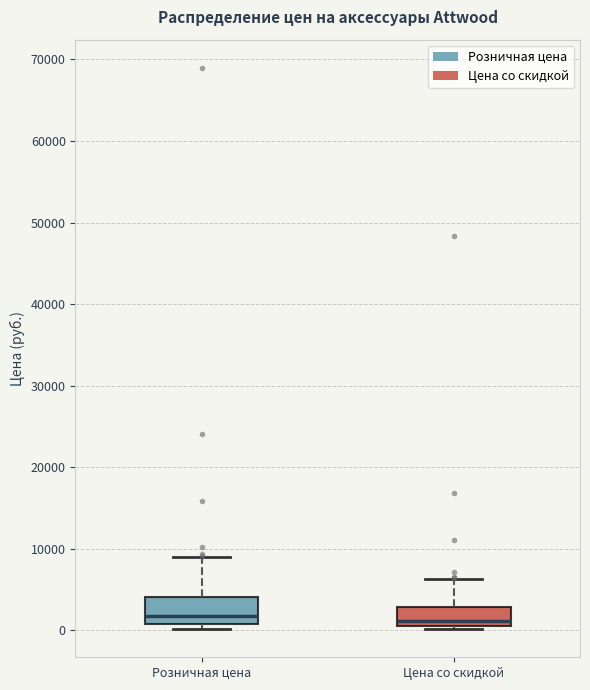

Reading left to right, read every box against the y-axis: the position of its median line, the range the box covers, and the ends of its whiskers. The values are not printed on the chart, so give them approximately, as read against the axis.

Розничная цена: median 2000, box 1000 to 4000, whiskers 0 to 9000
Цена со скидкой: median 1000 (just above the box's lower edge), box 1000 to 3000, whiskers 0 to 6000